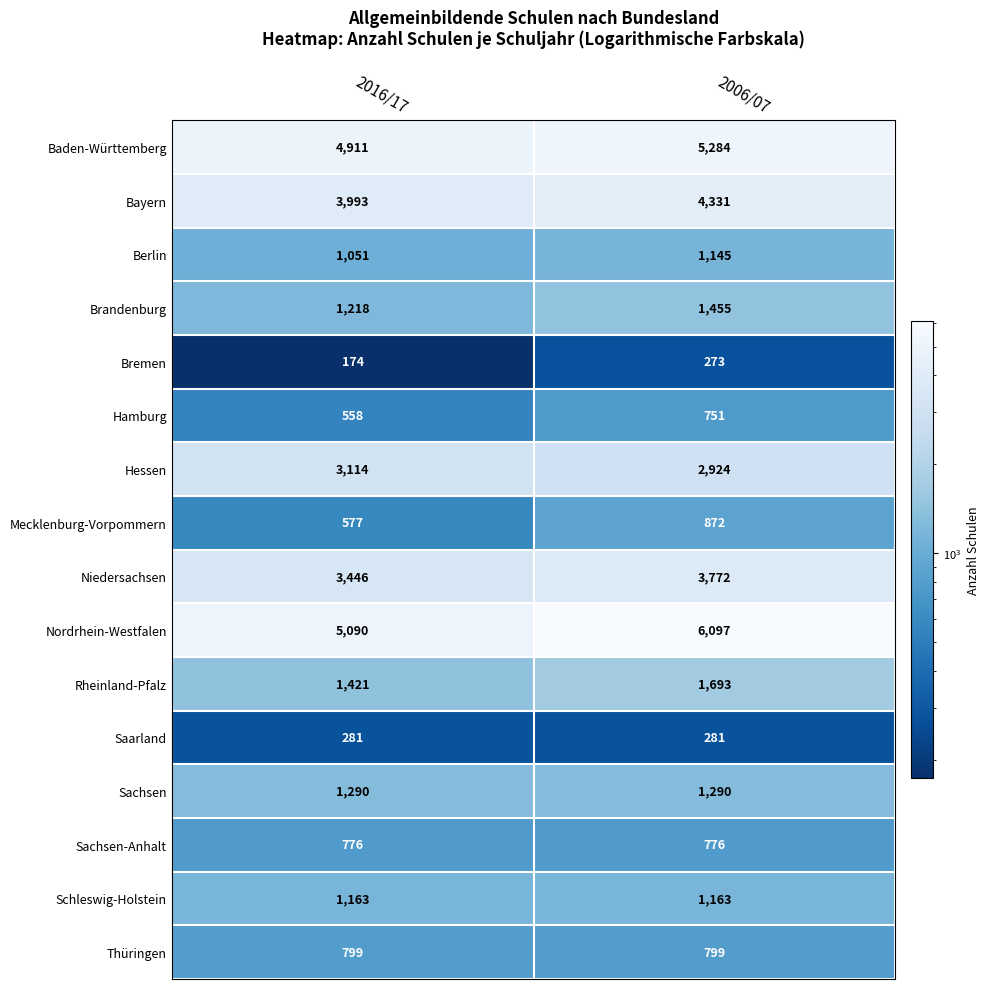

Is it true that Bremen equals 136 at 2006/07?

False